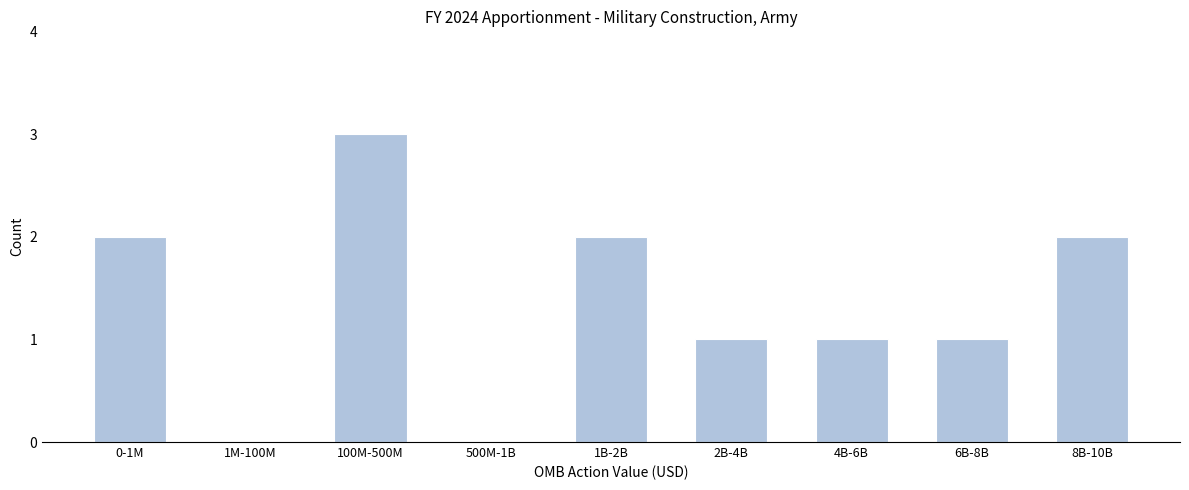

Reading left to right, transcribe all the data shown in this chart.

0-1M=2	1M-100M=0	100M-500M=3	500M-1B=0	1B-2B=2	2B-4B=1	4B-6B=1	6B-8B=1	8B-10B=2